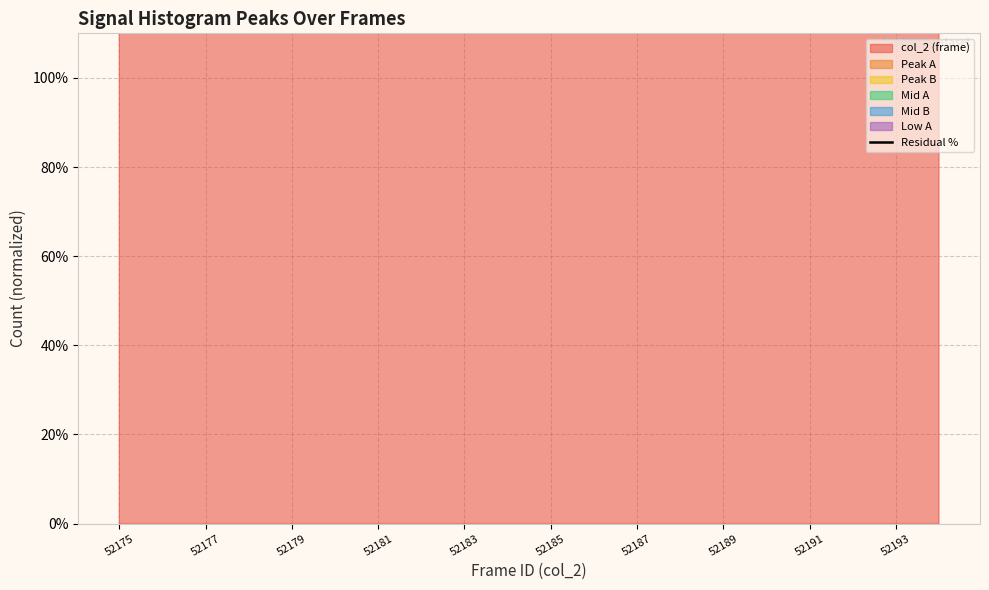

What is the label of the 10th point from the left?

52193